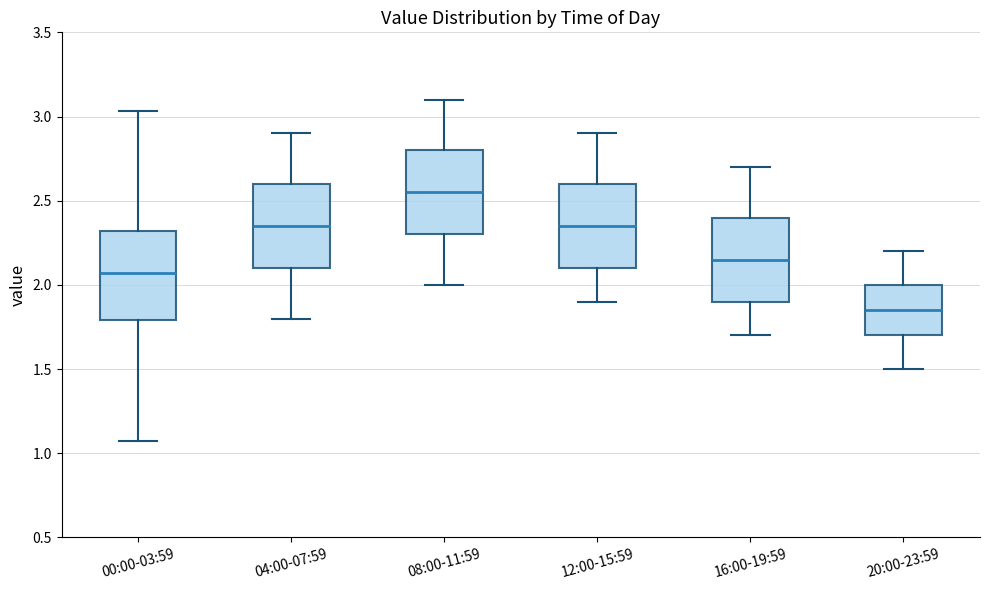

Which box has the highest median line?

08:00-11:59